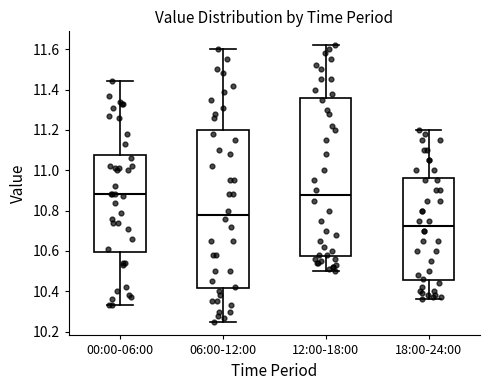

Which box's median line is the lowest?

18:00-24:00